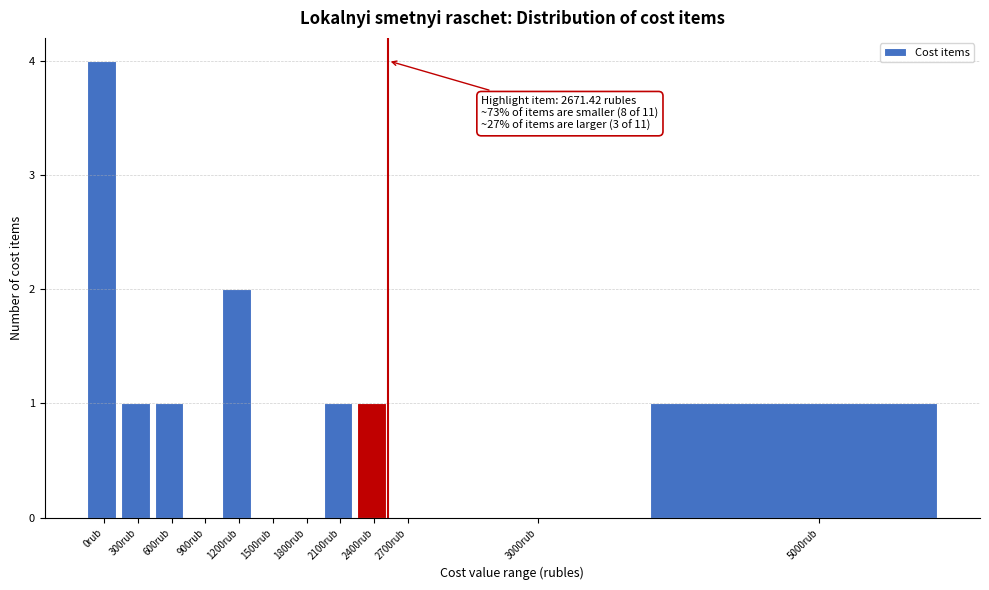

Reading left to right, list all the values displayed in this chart.

0rub=4	300rub=1	600rub=1	900rub=0	1200rub=2	1500rub=0	1800rub=0	2100rub=1	2400rub=1	2700rub=0	3000rub=0	5000rub=1